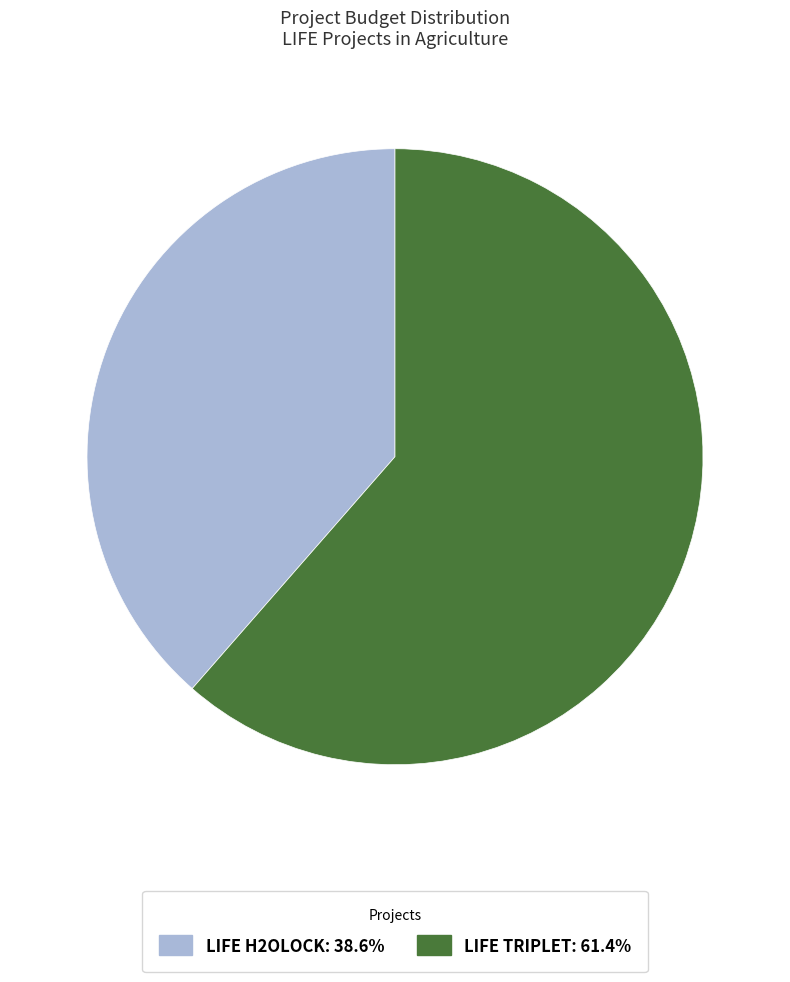

The LIFE TRIPLET slice represents 55% of the pie. True or false?

False